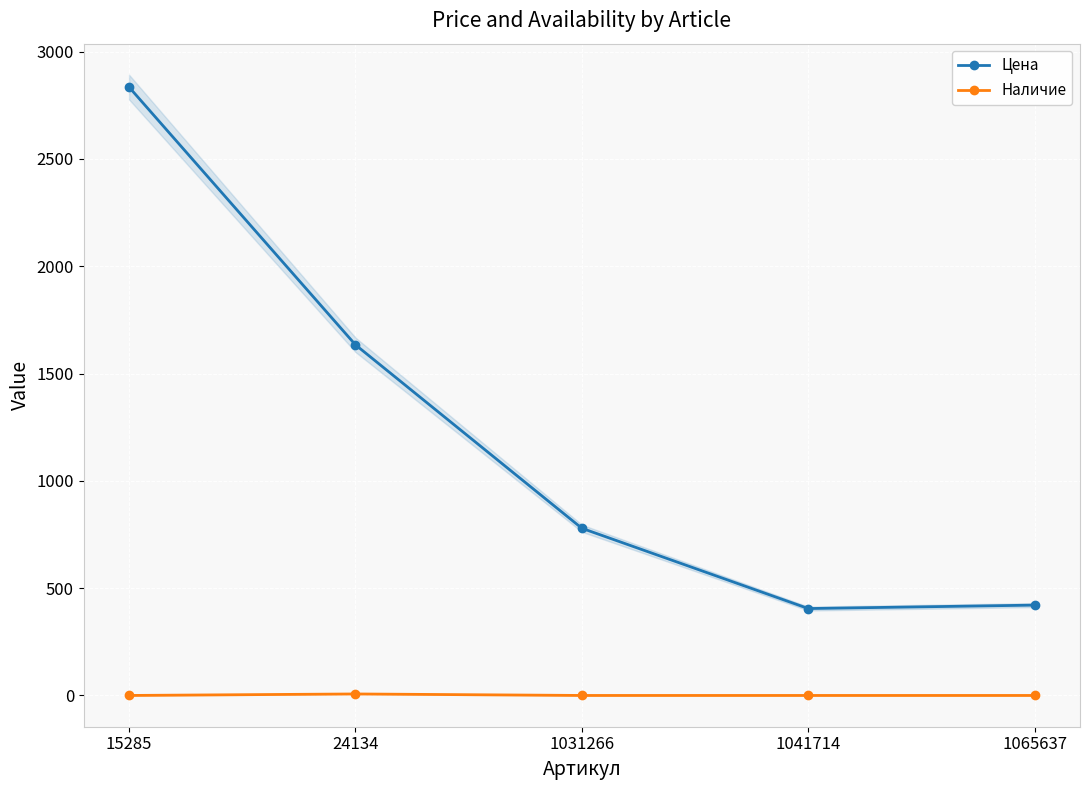

How many interior local valleys does the Цена series have?

1